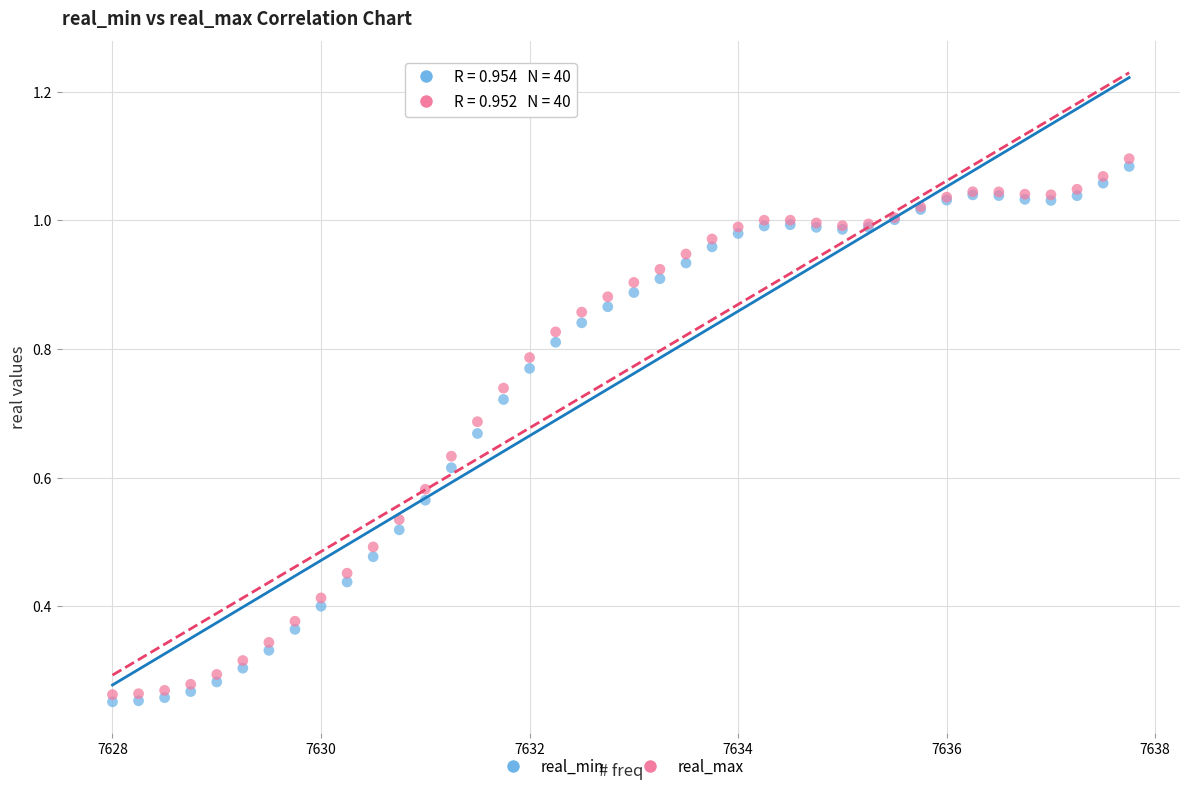

Which series has the widest spread of Y values?

real_max